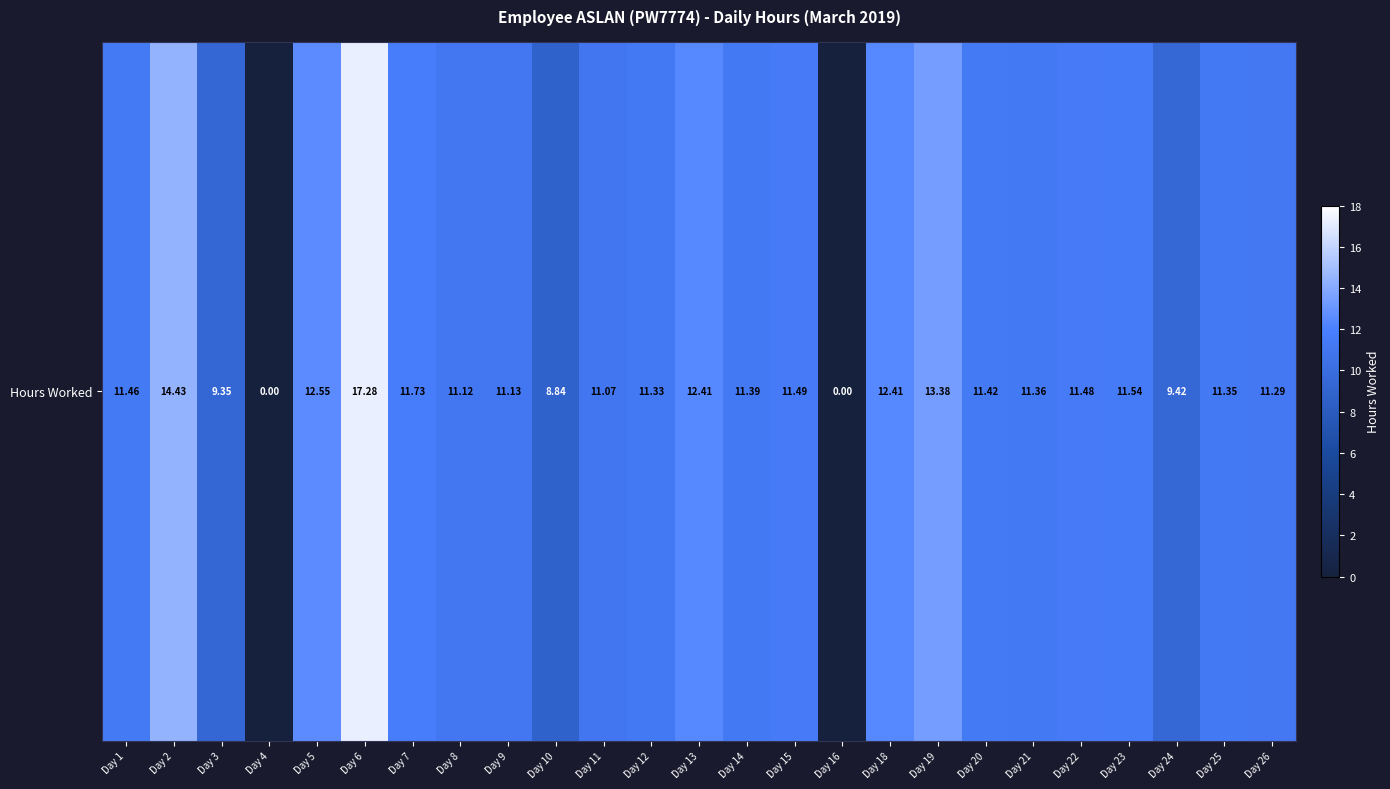

Is it true that the value at Day 16 is 0.0?

True